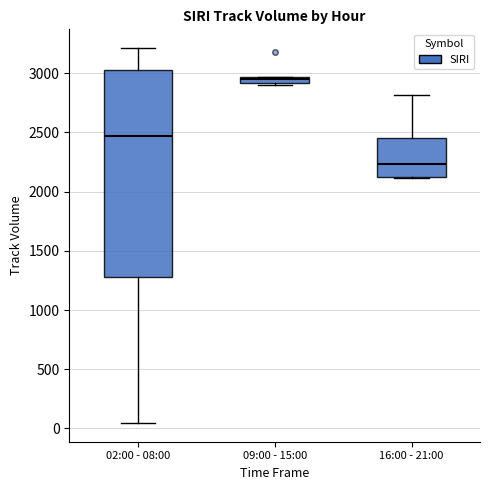

Where is the upper edge of the box for 02:00 - 08:00 on the y-axis? The values are not printed on the chart, so give them approximately, as read against the axis.

3050